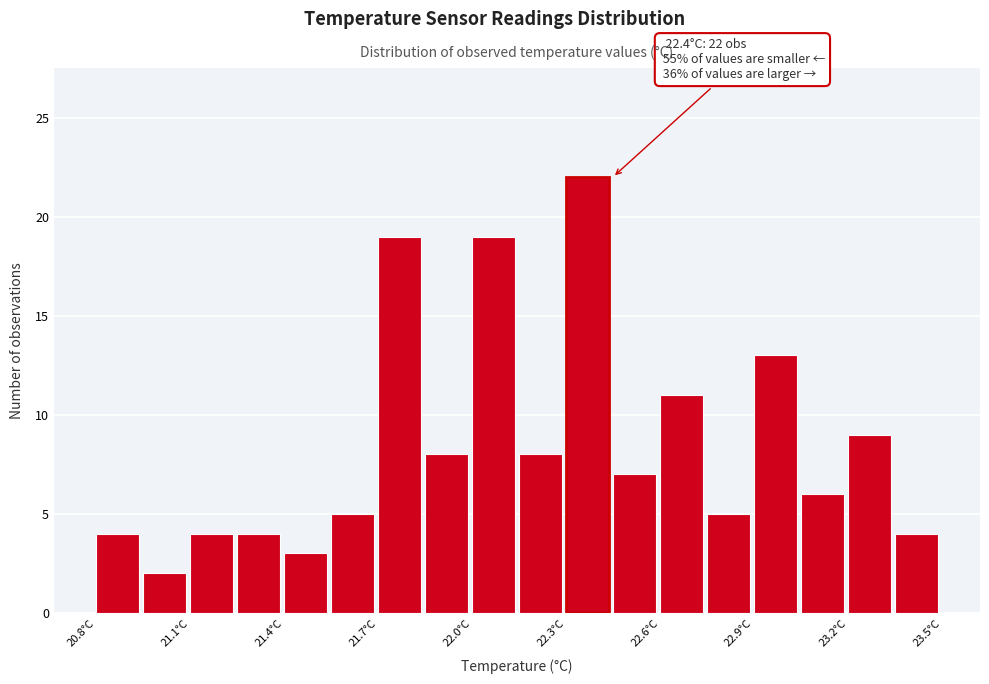

Read against the x-axis, roughly where is the centre of the tallest bar?

22.35